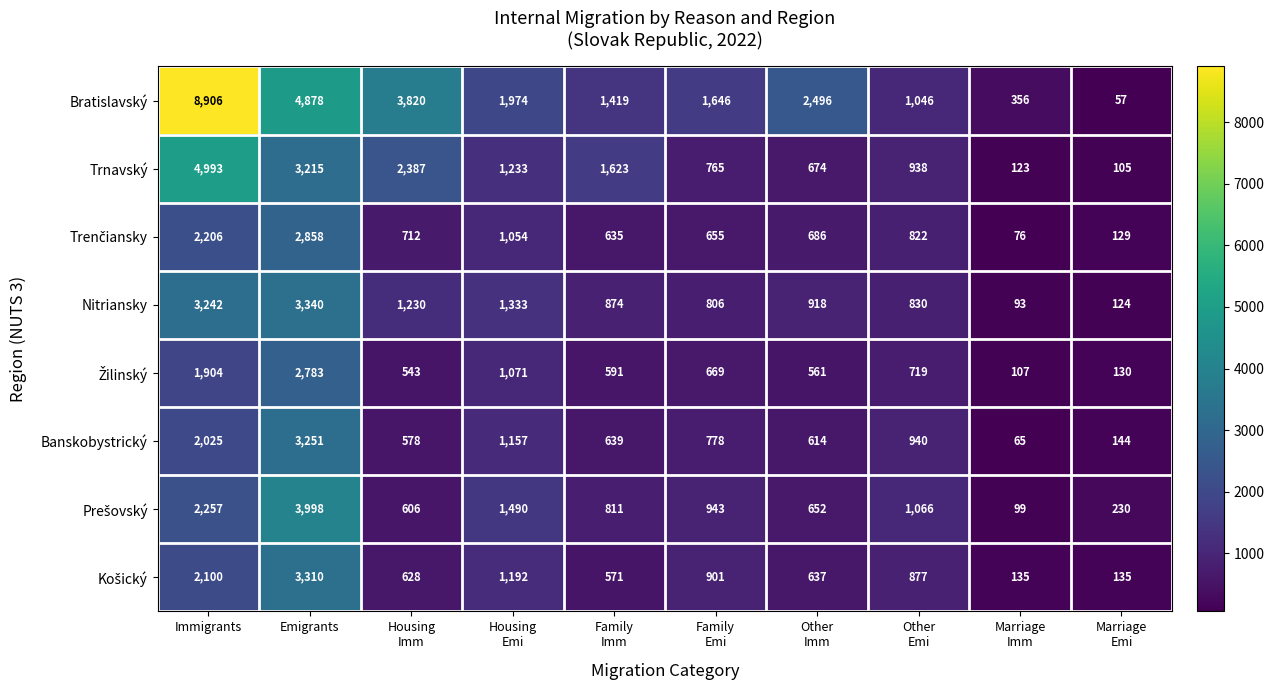

What is the sum of all Trnavský values?

16056